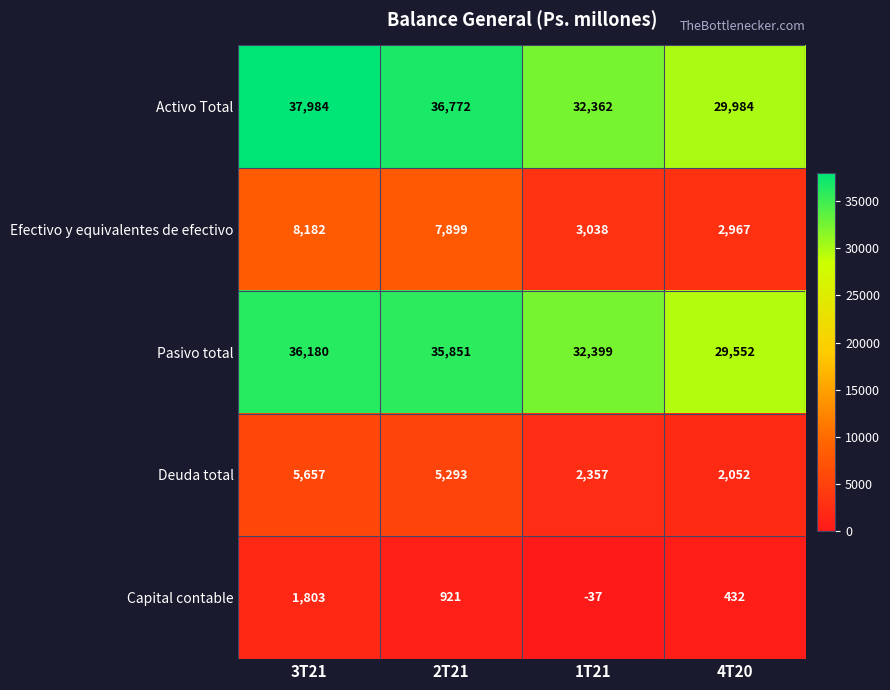

Count the number of categories in the chart.

4